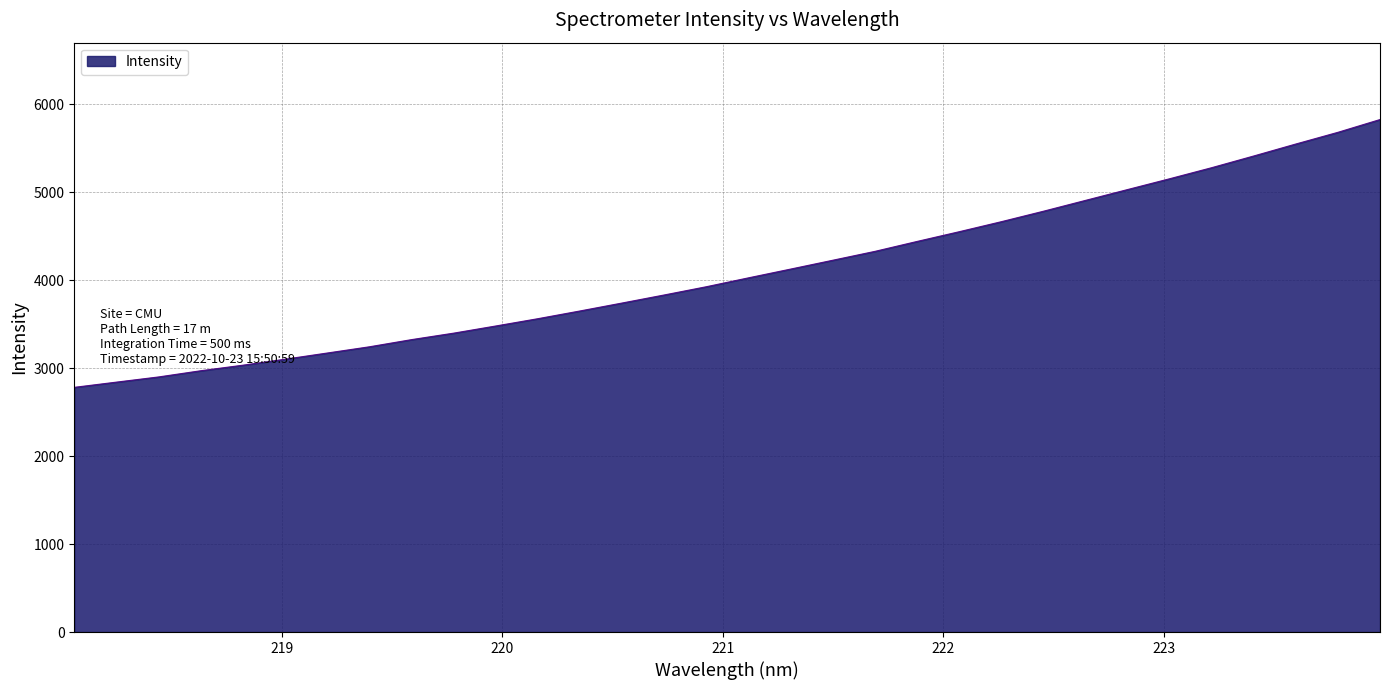

What is the maximum value shown in the chart?

5827.3